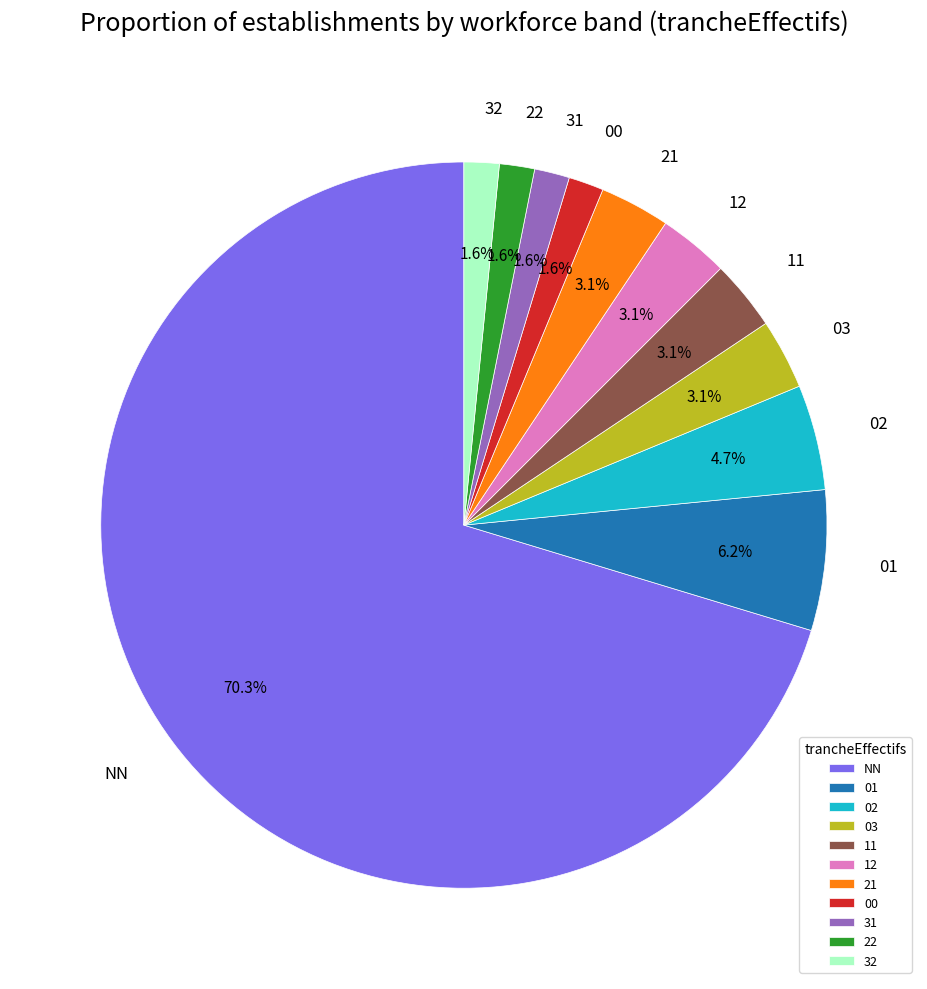

What is the largest slice in the pie chart?

NN